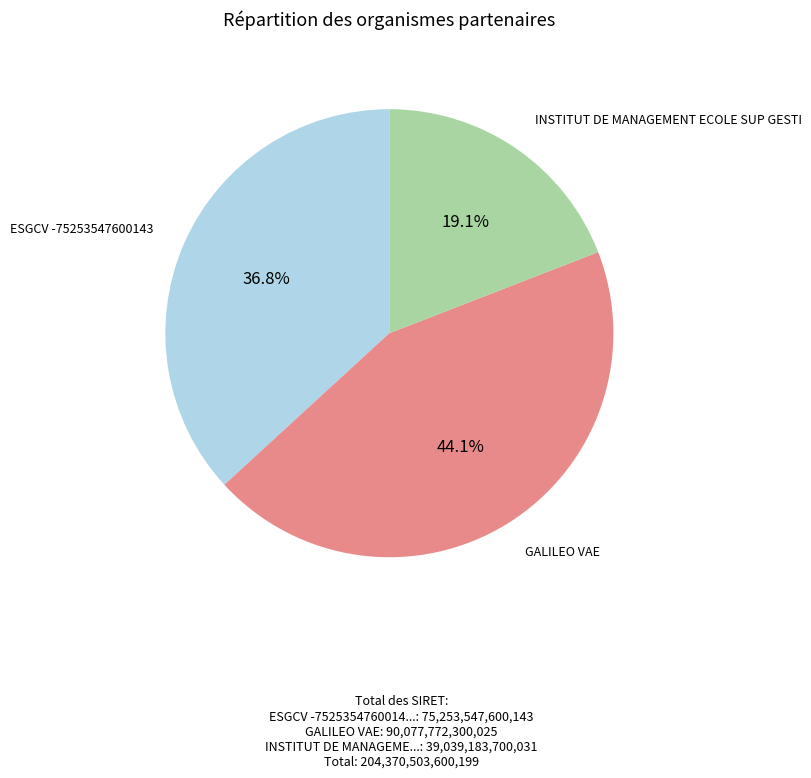

To the nearest percent, what is the average slice percentage?

33%